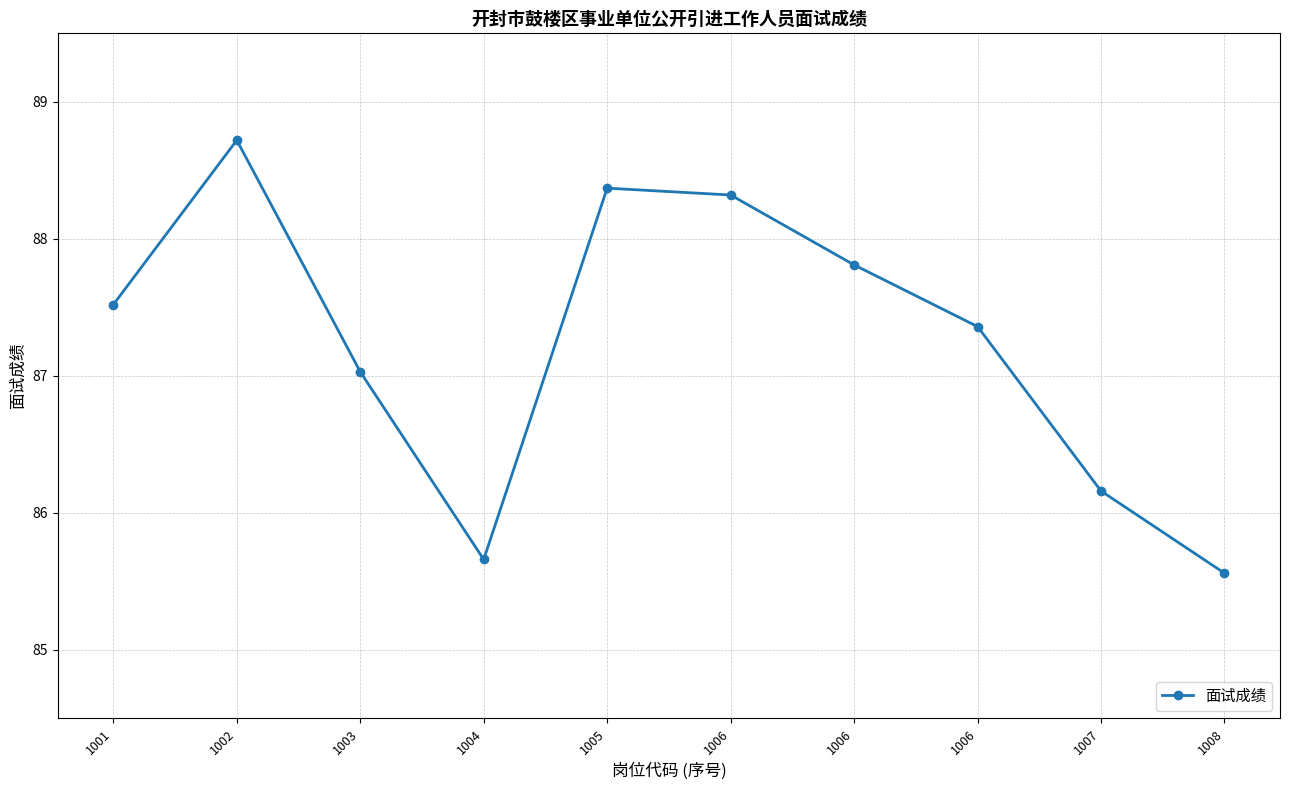

Count the number of data series in this chart.

1